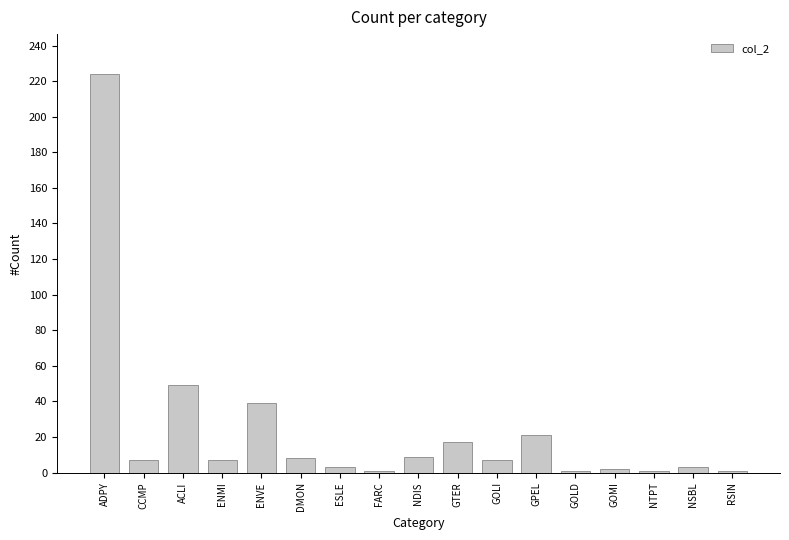

What is the maximum value shown in the chart?

224